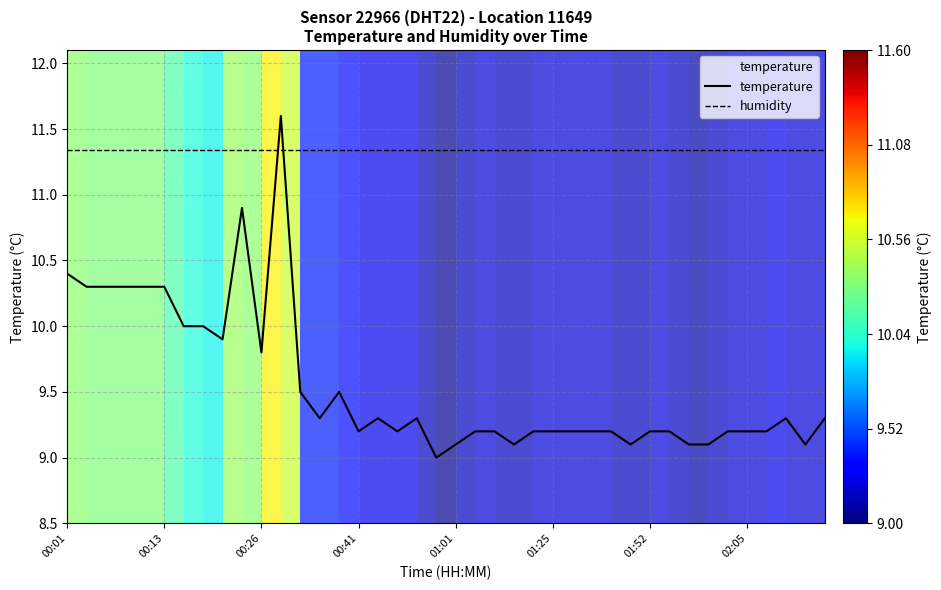

What is the highest value of the temperature series?

11.6